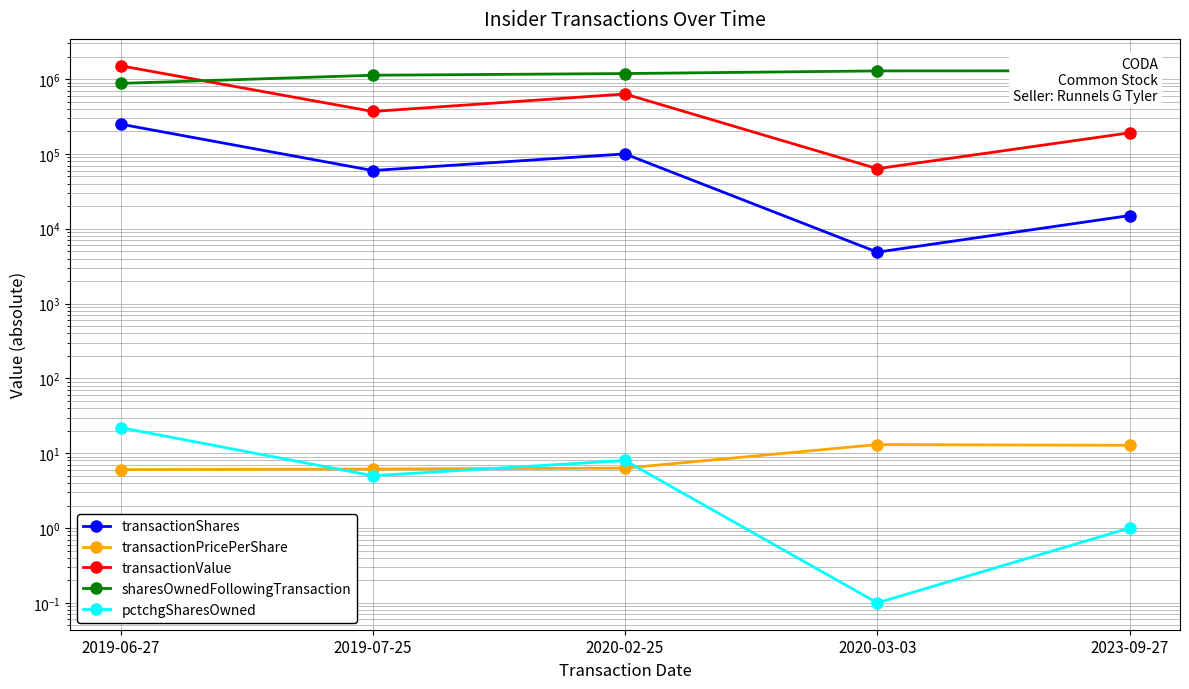

Count the number of data series in this chart.

5